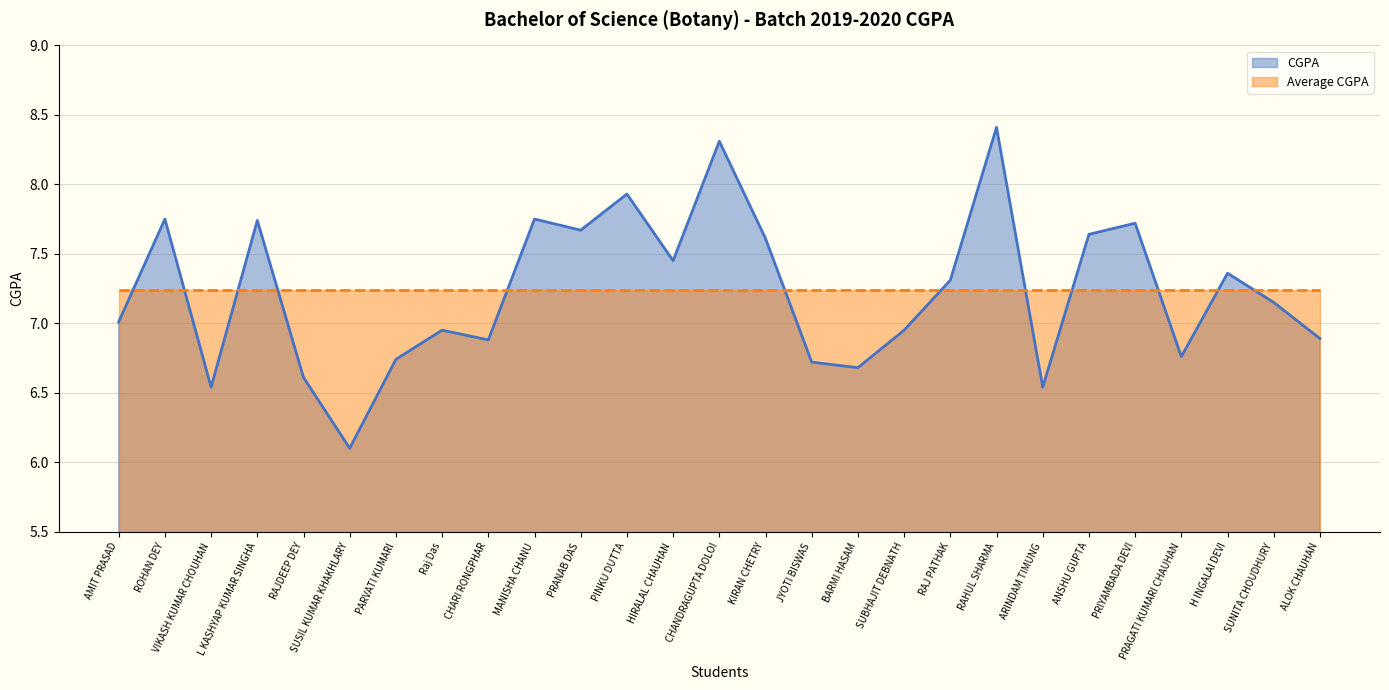

Which has a higher value, HIRALAL CHAUHAN or RAHUL SHARMA?

RAHUL SHARMA